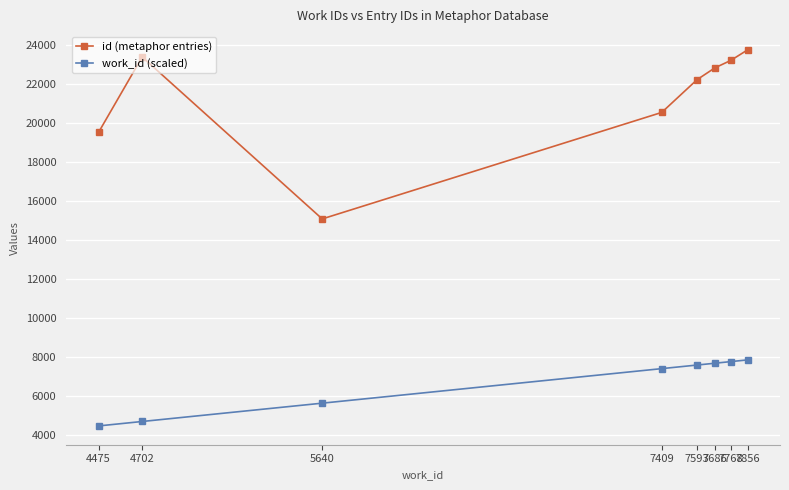

At which label does id (metaphor entries) first exceed 22813?

4702